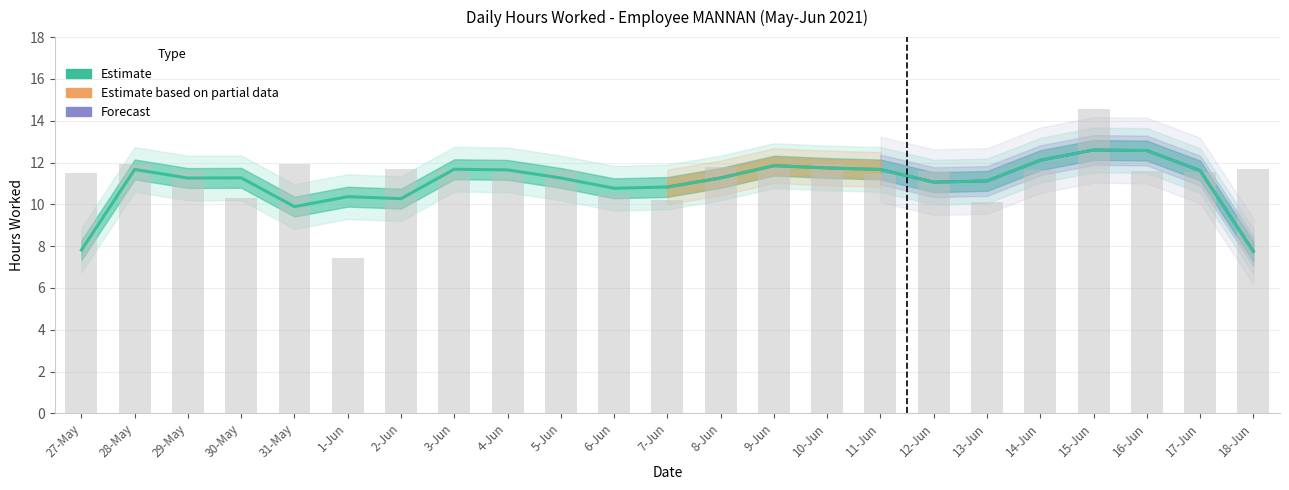

What is the ratio of the value at 6-Jun to the value at 14-Jun?

0.9